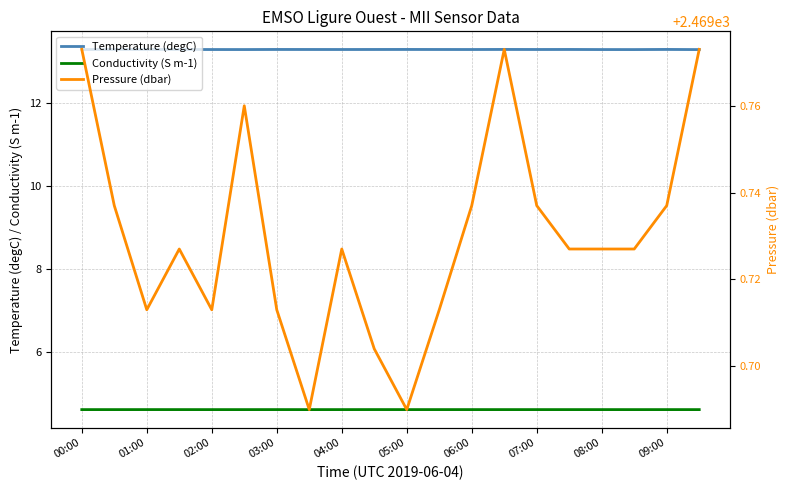

Is it true that Temperature (degC) equals 13.3 at 05:00?

True